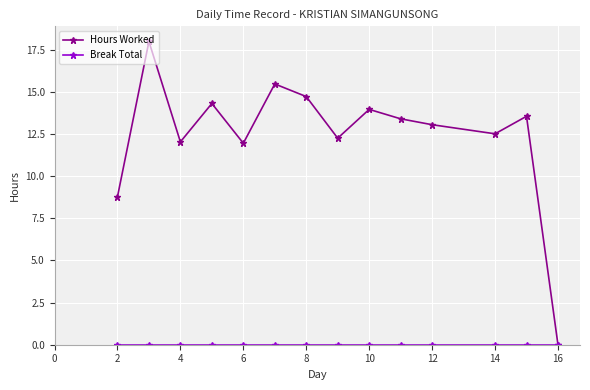

True or false: Hours Worked has more than 2 points higher than both neighbors.

True